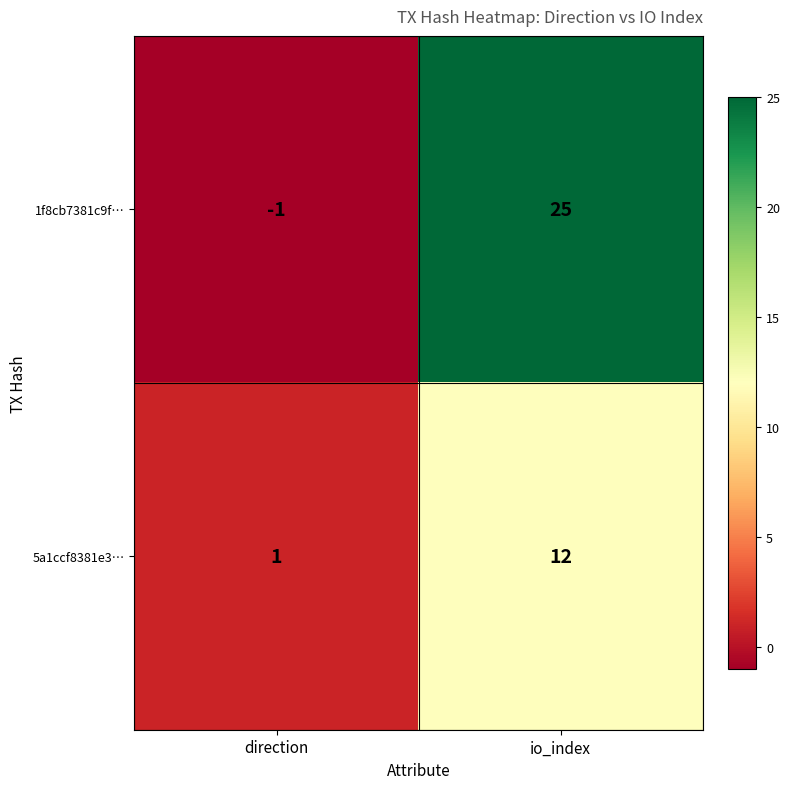

Between direction and io_index, which series saw the biggest shift?

1f8cb7381c9f…